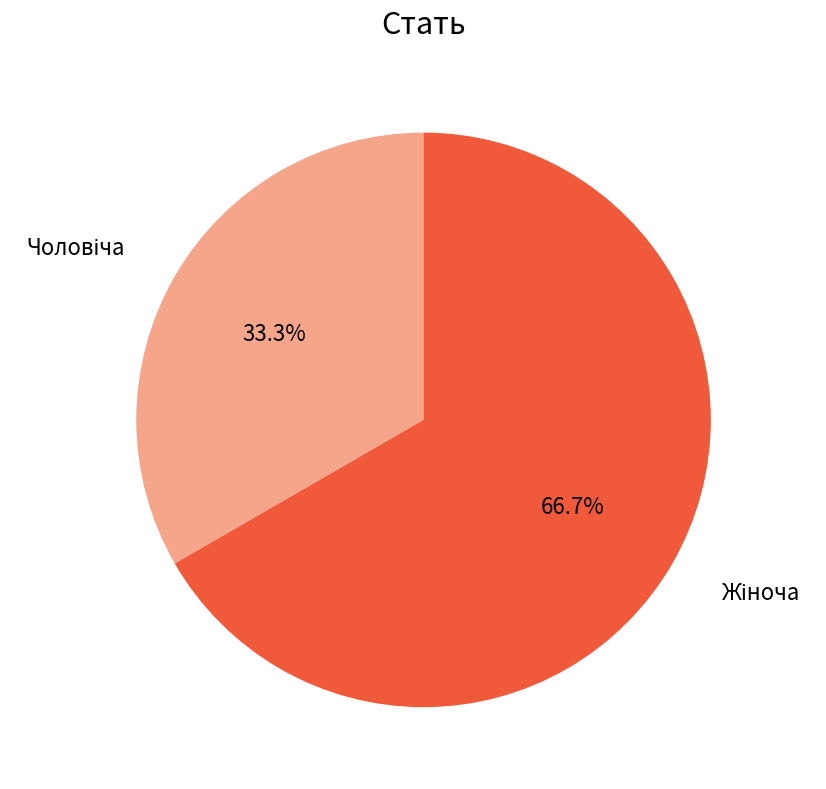

Is there any slice that represents more than half of the pie?

Yes